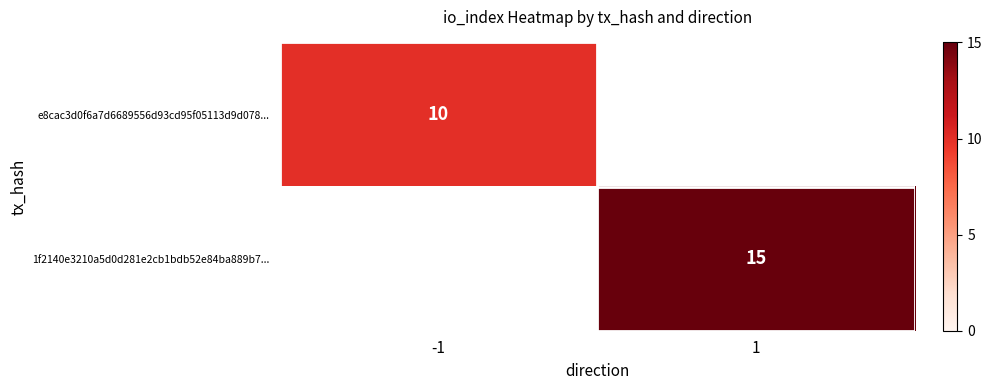

Is the value of 1f2140e3210a5d0d281e2cb1bdb52e84ba889b7... at 1 greater than the value of e8cac3d0f6a7d6689556d93cd95f05113d9d078... at -1?

Yes